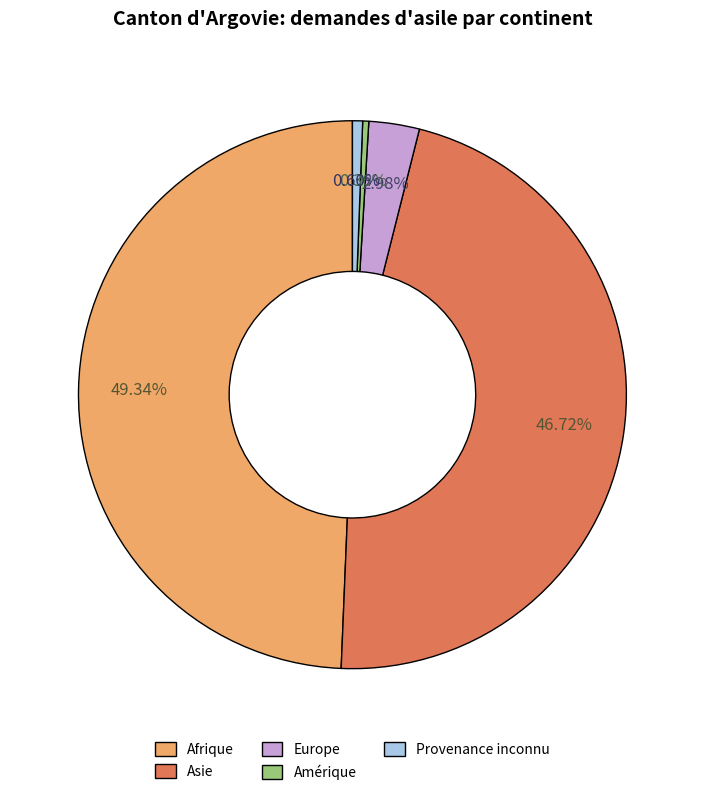

Is there a majority slice in this chart?

No